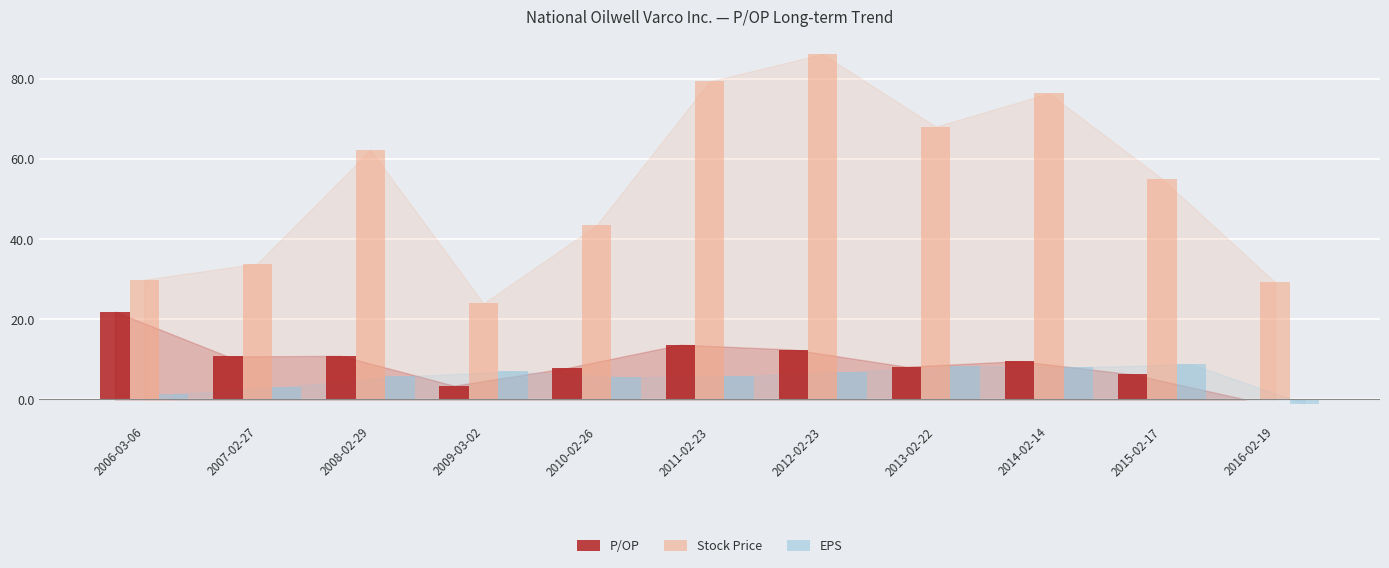

Which series has the largest total across all categories?

Stock Price